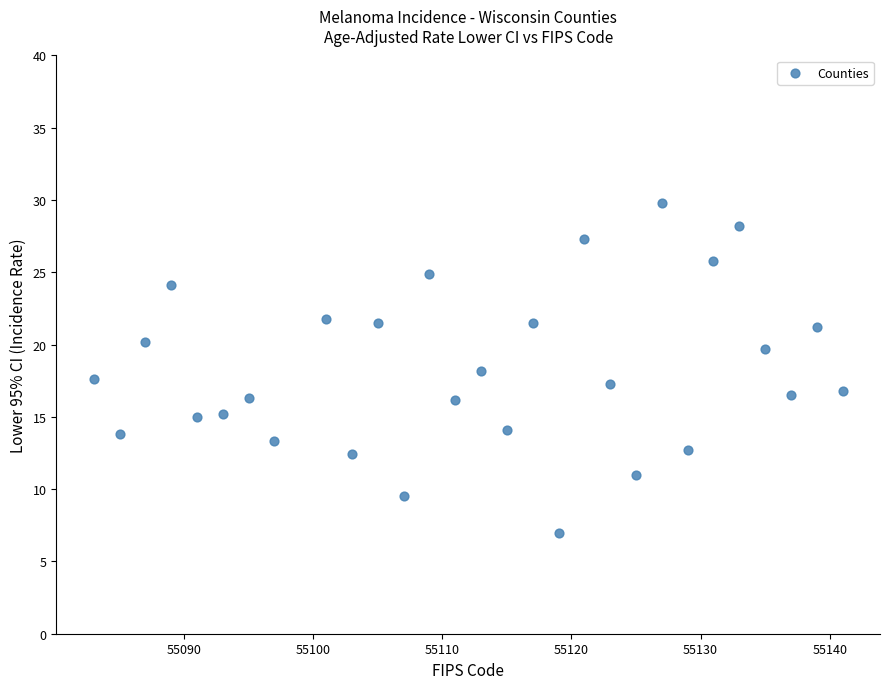

What is the range of Y values (max minus min)?

22.8